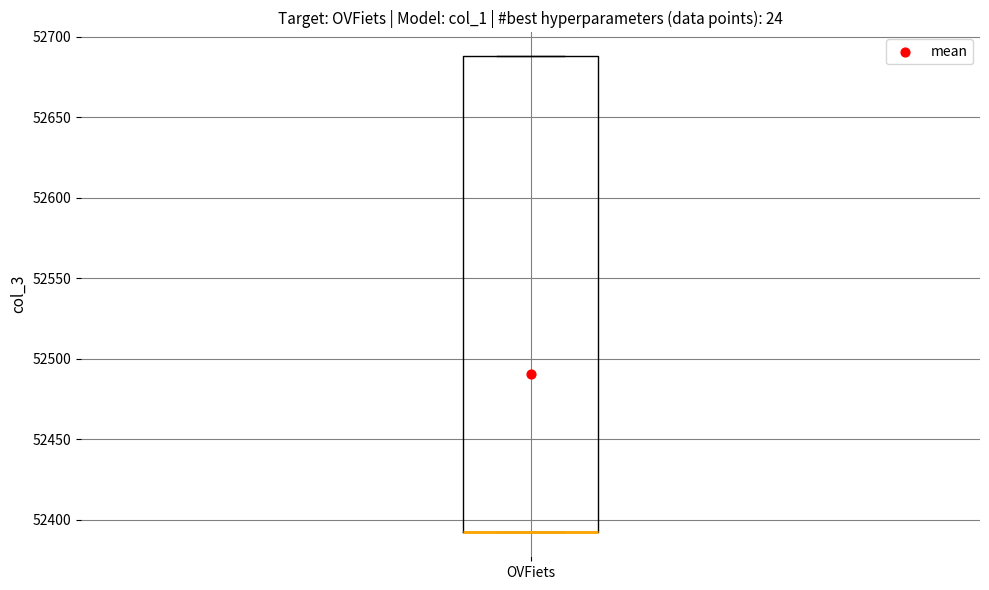

Transcribe this box plot: give where the median line is, the range the box spans, and where the two whiskers end, as read against the y-axis. The values are not printed on the chart, so give them approximately, as read against the axis.

median 52390 (drawn on the box's lower edge), box 52390 to 52690, whiskers 52390 to 52690